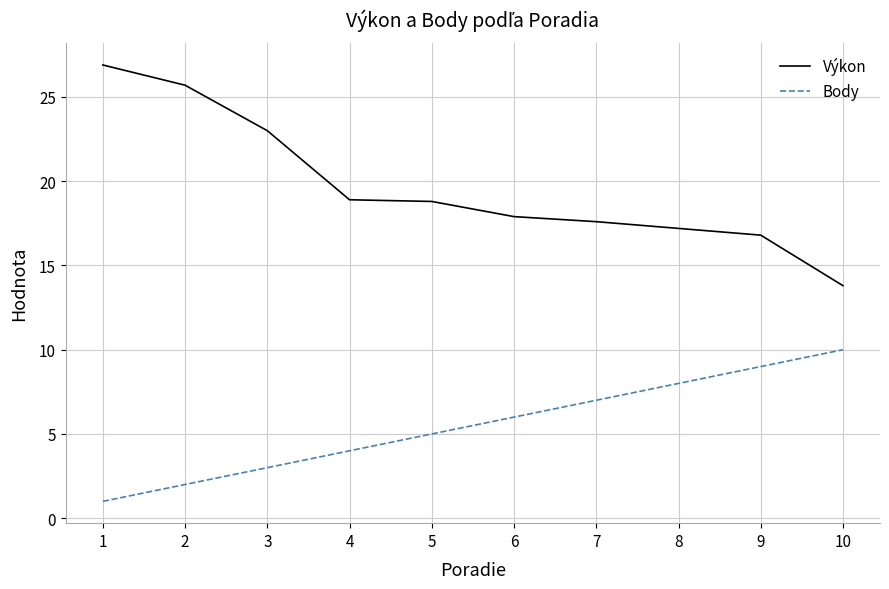

True or false: Body has more than 1 interior local peaks.

False